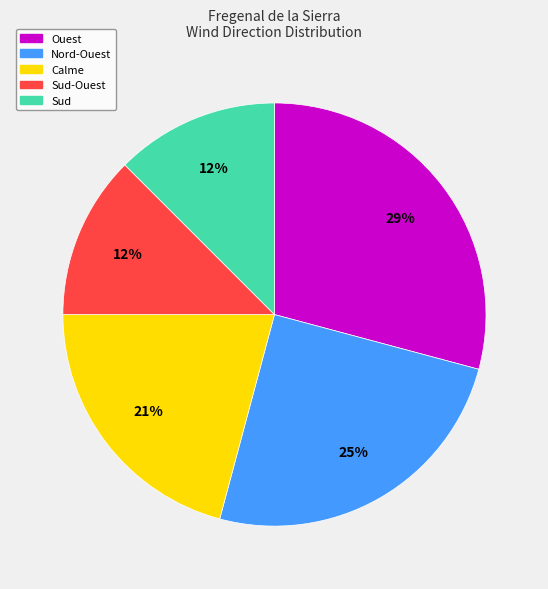

Does any single category account for the majority?

No